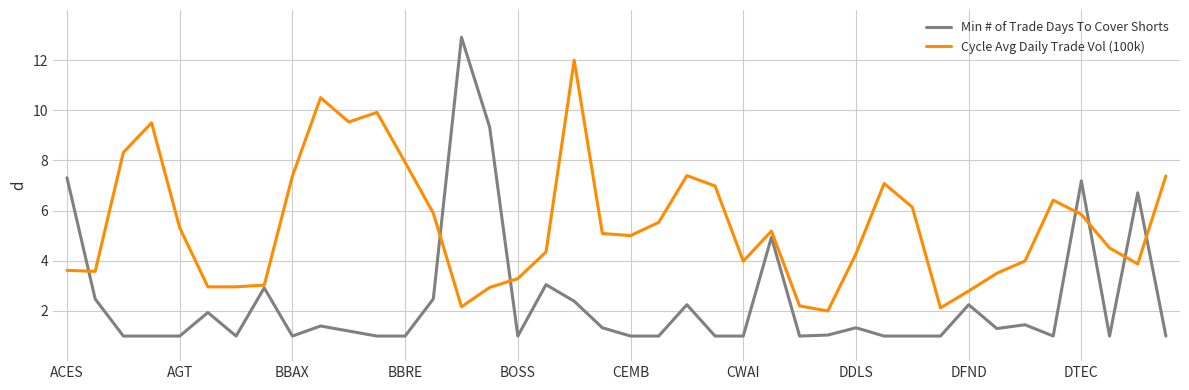

What is the smallest value displayed?

1.0